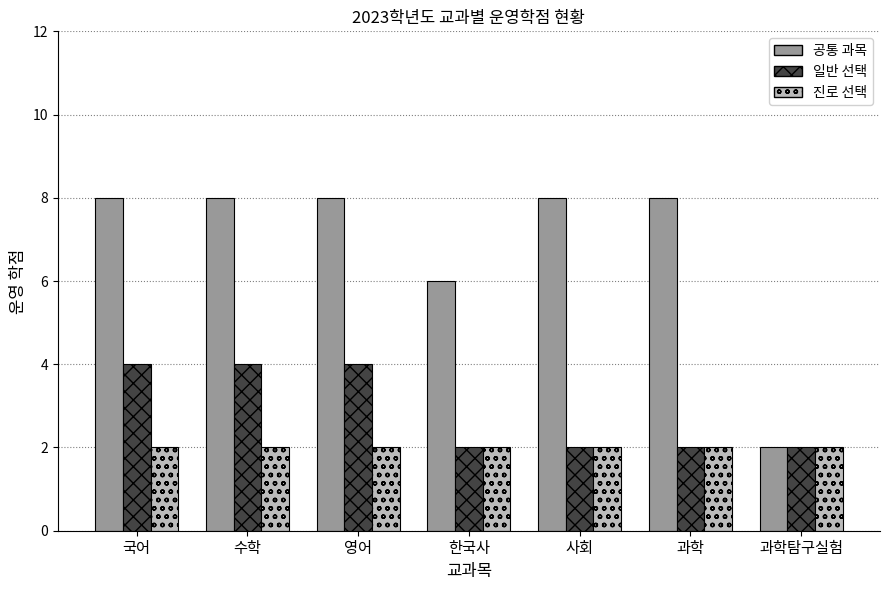

How many bars are there in total?

21